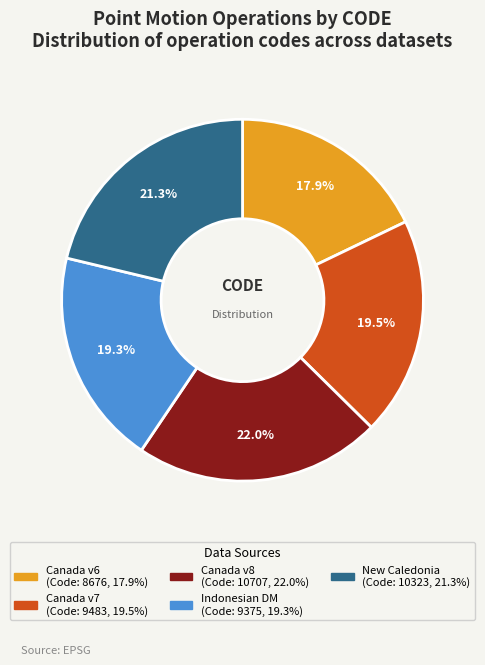

How many slices are in this pie chart?

5